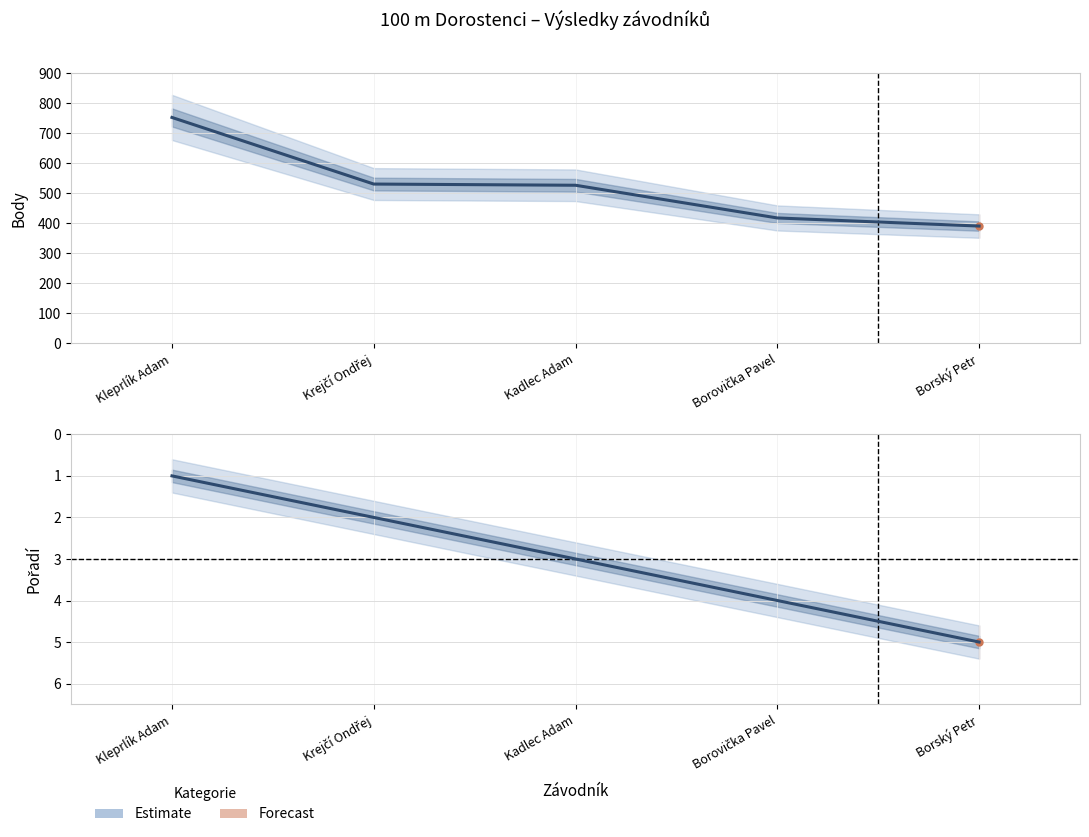

Where is Pořadí (Estimate) nearest to the value 3?

Kadlec Adam